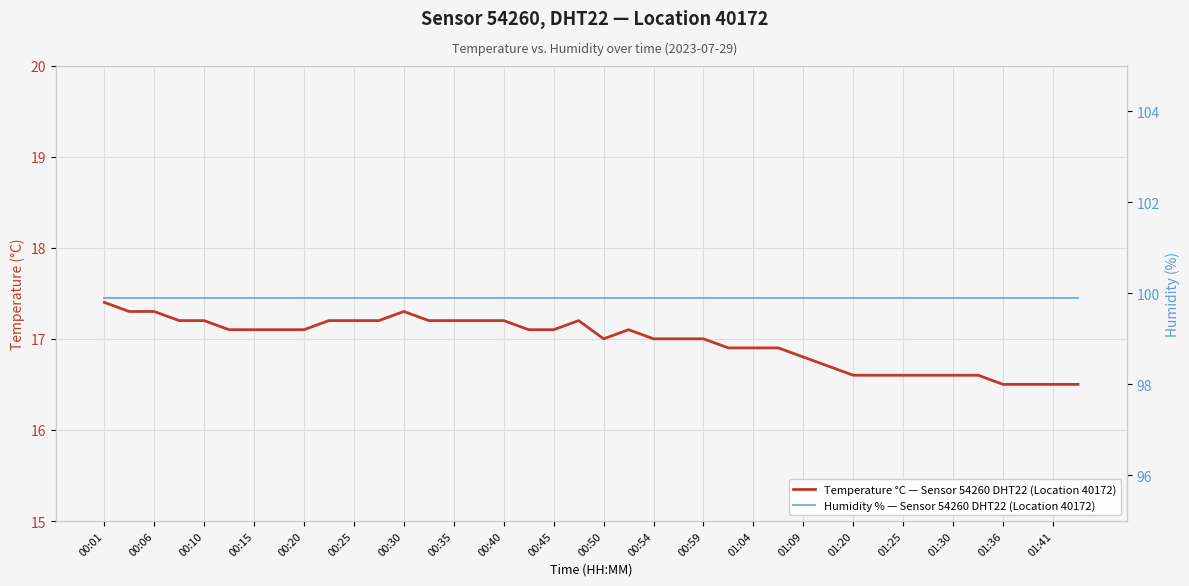

How many lines are shown in the chart?

2